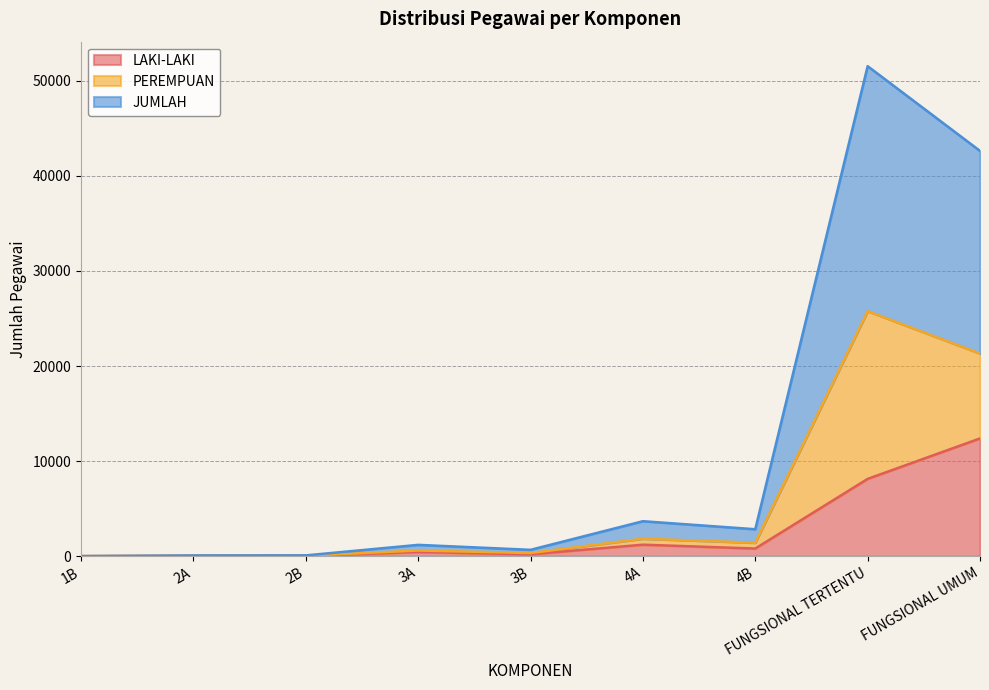

True or false: JUMLAH and LAKI-LAKI intersect in this chart.

False